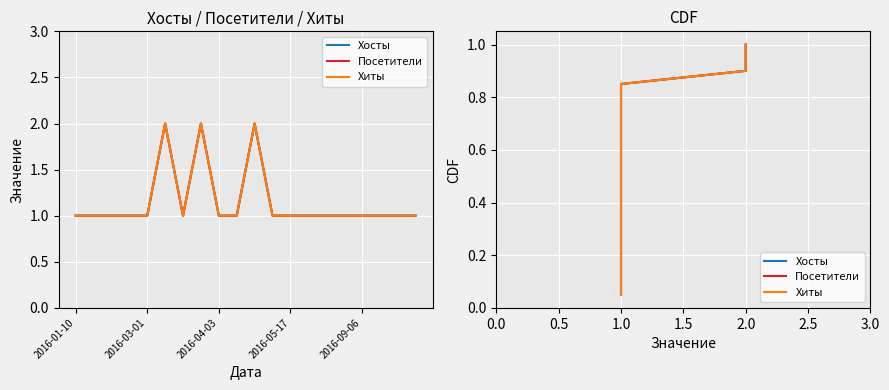

Which series has the widest spread of values?

Хосты